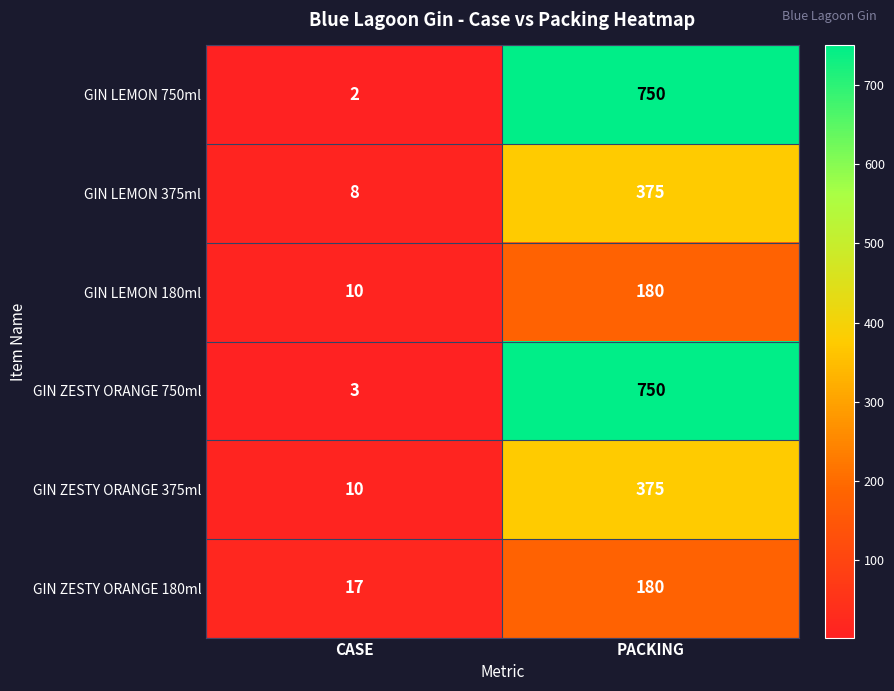

What is the greatest value displayed?

750